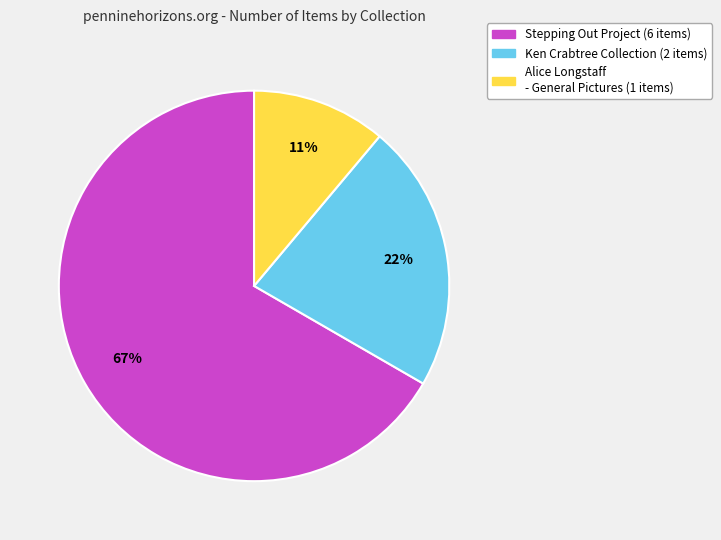

To the nearest percent, what is the difference between the largest and smallest slice percentages?

56%